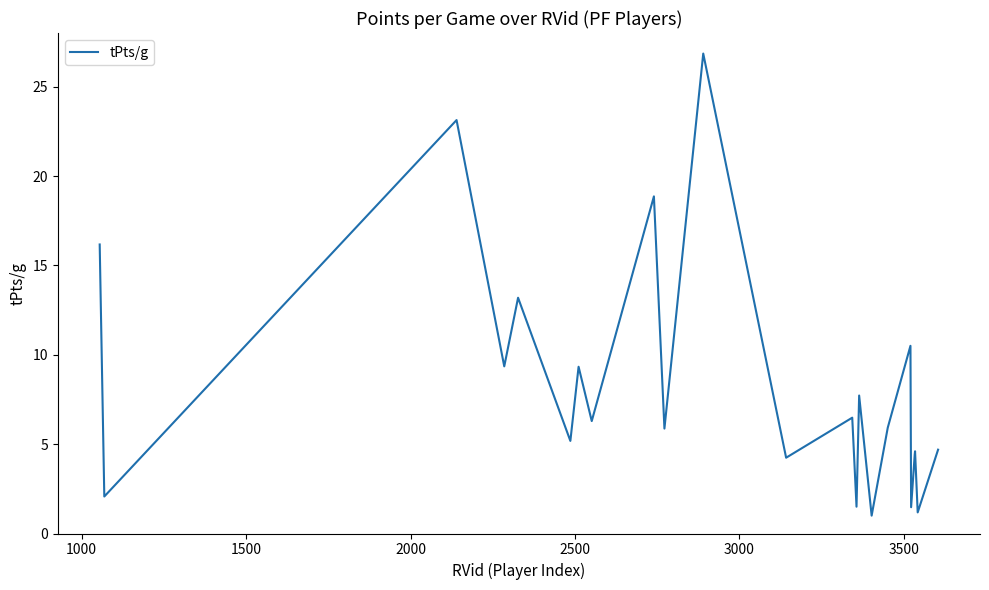

What is the greatest value displayed?

26.9